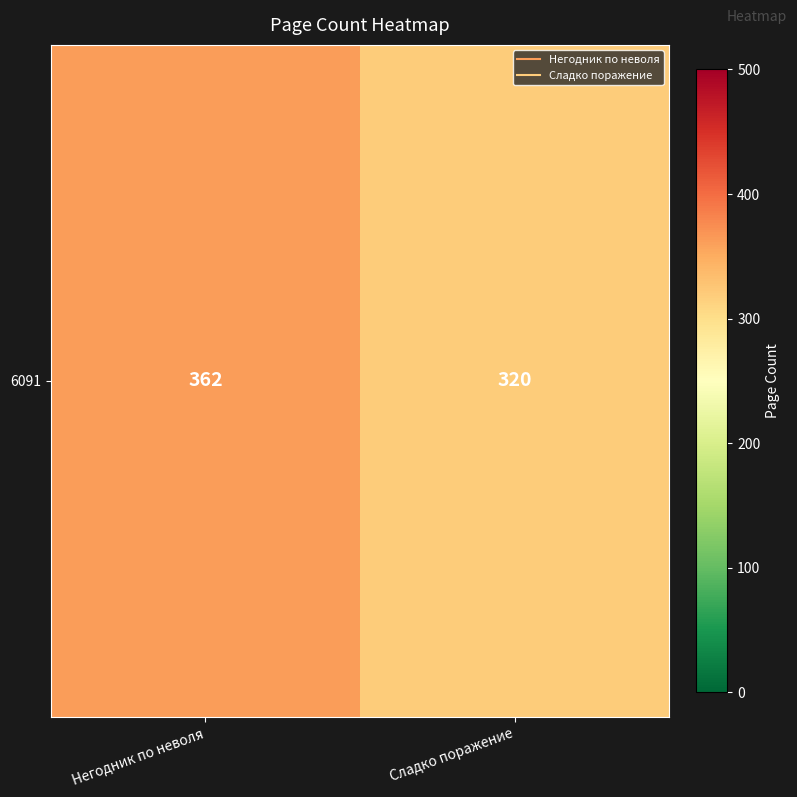

What is the change in value from Негодник по неволя to Сладко поражение?

-42